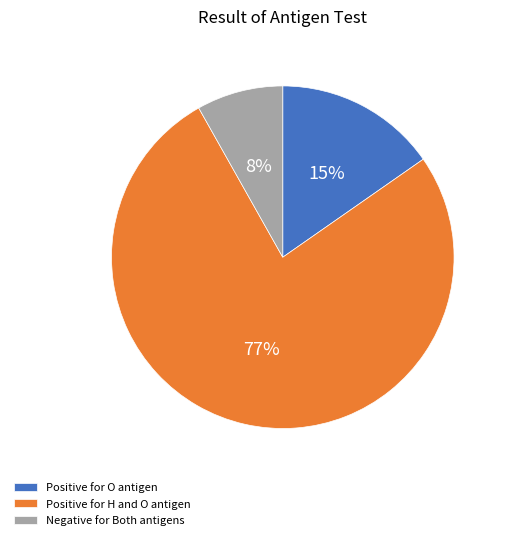

Which has a higher value, Positive for H and O antigen or Positive for O antigen?

Positive for H and O antigen